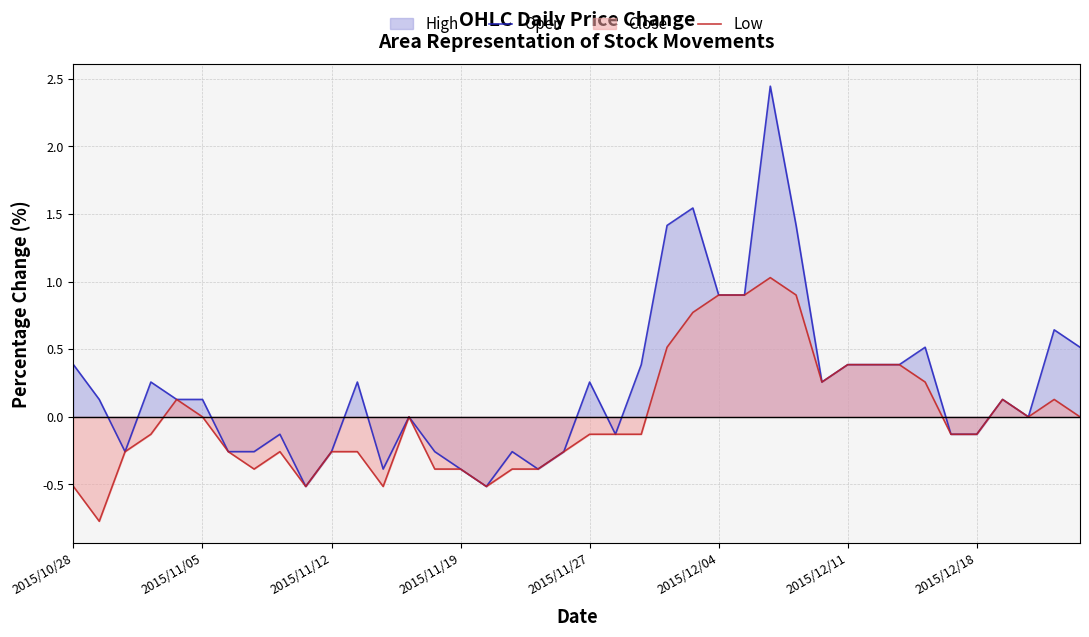

What is the average value of the Open series?

0.2